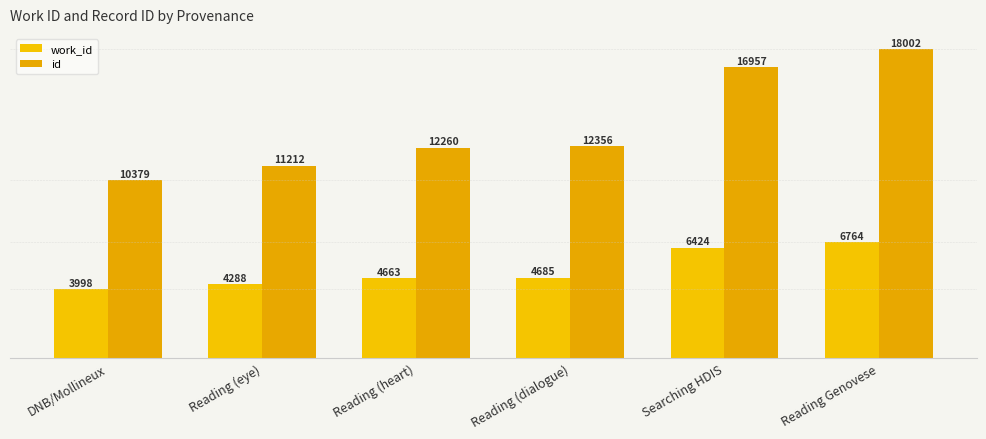

What is the difference between the maximum and minimum values in the id series?

7623